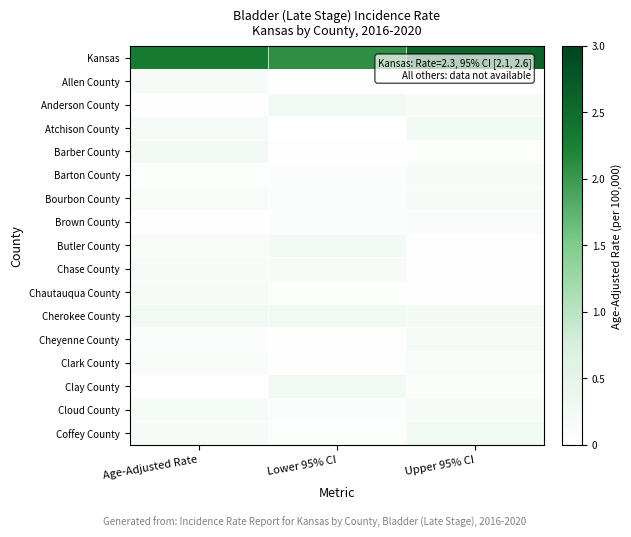

At Age-Adjusted Rate, list the series in order from largest to smallest.

Kansas, Cherokee County, Barber County, Atchison County, Cloud County, Chautauqua County, Allen County, Coffey County, Chase County, Butler County, Clark County, Bourbon County, Cheyenne County, Barton County, Brown County, Anderson County, Clay County